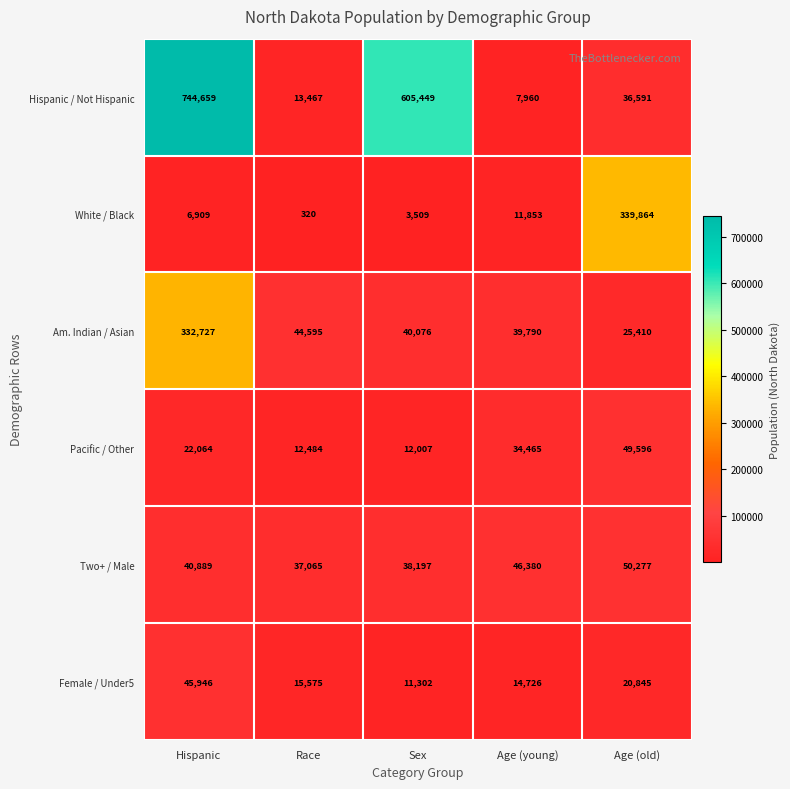

List the series in order of their peak value, lowest first.

Female / Under5, Pacific / Other, Two+ / Male, Am. Indian / Asian, White / Black, Hispanic / Not Hispanic